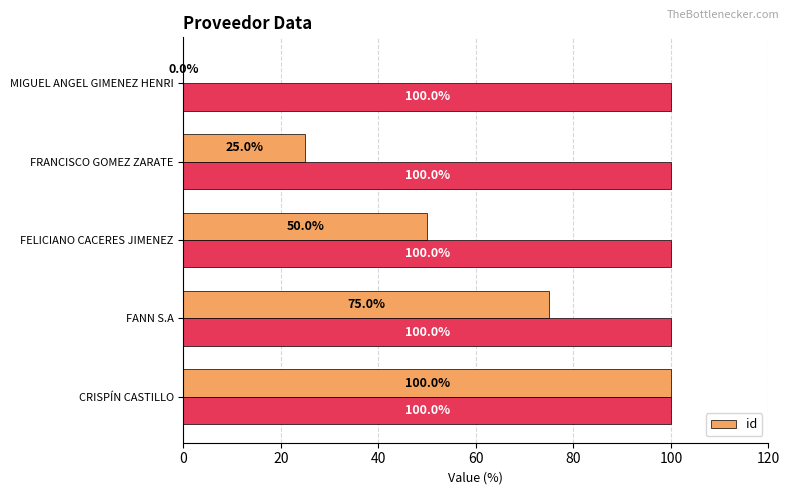

The value of id at CRISPÍN CASTILLO is 100. True or false?

True